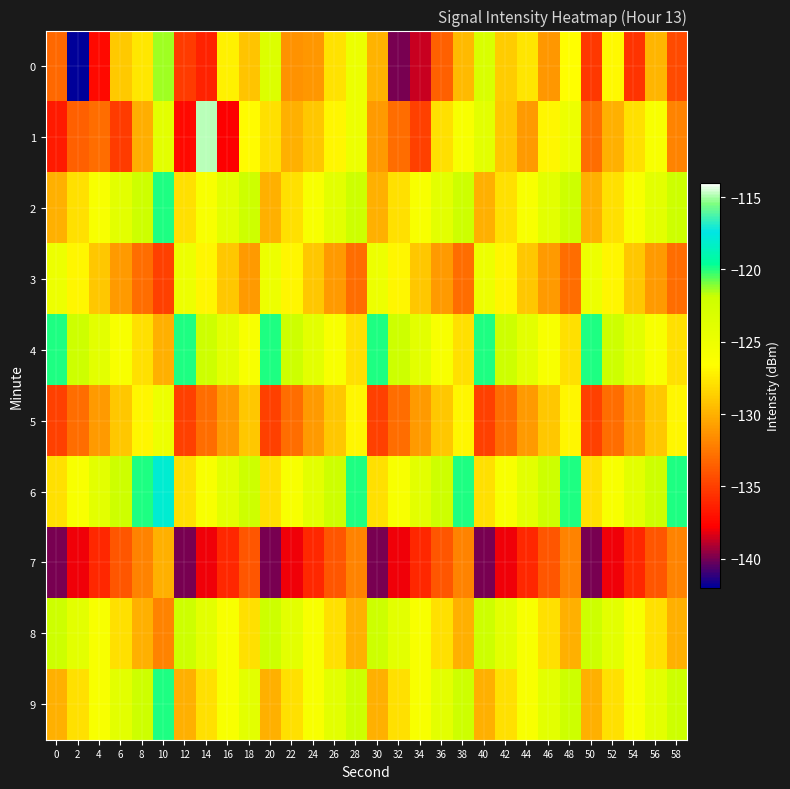

Reading left to right, list all the values displayed in this chart.

0: 0=-133.2	2=-141.9	4=-137.4	6=-128.9	8=-127.7	10=-121.3	12=-135.2	14=-136.3	16=-127.1	18=-129.2	20=-123.3	22=-131.3	24=-131.1	26=-127.8	28=-124.9	30=-129.9	32=-140.0	34=-138.7	36=-133.6	38=-129.6	40=-123.1	42=-128.8	44=-127.7	46=-131.1	48=-126.6	50=-135.3	52=-126.9	54=-135.5	56=-129.8	58=-134.5
1: 0=-136.6	2=-133.5	4=-132.9	6=-135.2	8=-130.1	10=-124.0	12=-137.4	14=-114.8	16=-137.8	18=-126.8	20=-128.0	22=-130.0	24=-129.0	26=-127.0	28=-125.0	30=-131.0	32=-133.0	34=-135.0	36=-128.0	38=-126.0	40=-124.0	42=-129.0	44=-131.0	46=-127.0	48=-125.0	50=-133.0	52=-130.0	54=-128.0	56=-126.0	58=-132.0
2: 0=-130.0	2=-128.0	4=-126.0	6=-124.0	8=-122.0	10=-120.0	12=-128.0	14=-126.0	16=-124.0	18=-122.0	20=-130.0	22=-128.0	24=-126.0	26=-124.0	28=-122.0	30=-130.0	32=-128.0	34=-126.0	36=-124.0	38=-122.0	40=-130.0	42=-128.0	44=-126.0	46=-124.0	48=-122.0	50=-130.0	52=-128.0	54=-126.0	56=-124.0	58=-122.0
3: 0=-125.0	2=-127.0	4=-129.0	6=-131.0	8=-133.0	10=-135.0	12=-125.0	14=-127.0	16=-129.0	18=-131.0	20=-125.0	22=-127.0	24=-129.0	26=-131.0	28=-133.0	30=-125.0	32=-127.0	34=-129.0	36=-131.0	38=-133.0	40=-125.0	42=-127.0	44=-129.0	46=-131.0	48=-133.0	50=-125.0	52=-127.0	54=-129.0	56=-131.0	58=-133.0
4: 0=-120.0	2=-122.0	4=-124.0	6=-126.0	8=-128.0	10=-130.0	12=-120.0	14=-122.0	16=-124.0	18=-126.0	20=-120.0	22=-122.0	24=-124.0	26=-126.0	28=-128.0	30=-120.0	32=-122.0	34=-124.0	36=-126.0	38=-128.0	40=-120.0	42=-122.0	44=-124.0	46=-126.0	48=-128.0	50=-120.0	52=-122.0	54=-124.0	56=-126.0	58=-128.0
5: 0=-135.0	2=-133.0	4=-131.0	6=-129.0	8=-127.0	10=-125.0	12=-135.0	14=-133.0	16=-131.0	18=-129.0	20=-135.0	22=-133.0	24=-131.0	26=-129.0	28=-127.0	30=-135.0	32=-133.0	34=-131.0	36=-129.0	38=-127.0	40=-135.0	42=-133.0	44=-131.0	46=-129.0	48=-127.0	50=-135.0	52=-133.0	54=-131.0	56=-129.0	58=-127.0
6: 0=-128.0	2=-126.0	4=-124.0	6=-122.0	8=-120.0	10=-118.0	12=-128.0	14=-126.0	16=-124.0	18=-122.0	20=-128.0	22=-126.0	24=-124.0	26=-122.0	28=-120.0	30=-128.0	32=-126.0	34=-124.0	36=-122.0	38=-120.0	40=-128.0	42=-126.0	44=-124.0	46=-122.0	48=-120.0	50=-128.0	52=-126.0	54=-124.0	56=-122.0	58=-120.0
7: 0=-140.0	2=-138.0	4=-136.0	6=-134.0	8=-132.0	10=-130.0	12=-140.0	14=-138.0	16=-136.0	18=-134.0	20=-140.0	22=-138.0	24=-136.0	26=-134.0	28=-132.0	30=-140.0	32=-138.0	34=-136.0	36=-134.0	38=-132.0	40=-140.0	42=-138.0	44=-136.0	46=-134.0	48=-132.0	50=-140.0	52=-138.0	54=-136.0	56=-134.0	58=-132.0
8: 0=-122.0	2=-124.0	4=-126.0	6=-128.0	8=-130.0	10=-132.0	12=-122.0	14=-124.0	16=-126.0	18=-128.0	20=-122.0	22=-124.0	24=-126.0	26=-128.0	28=-130.0	30=-122.0	32=-124.0	34=-126.0	36=-128.0	38=-130.0	40=-122.0	42=-124.0	44=-126.0	46=-128.0	48=-130.0	50=-122.0	52=-124.0	54=-126.0	56=-128.0	58=-130.0
9: 0=-130.0	2=-128.0	4=-126.0	6=-124.0	8=-122.0	10=-120.0	12=-130.0	14=-128.0	16=-126.0	18=-124.0	20=-130.0	22=-128.0	24=-126.0	26=-124.0	28=-122.0	30=-130.0	32=-128.0	34=-126.0	36=-124.0	38=-122.0	40=-130.0	42=-128.0	44=-126.0	46=-124.0	48=-122.0	50=-130.0	52=-128.0	54=-126.0	56=-124.0	58=-122.0